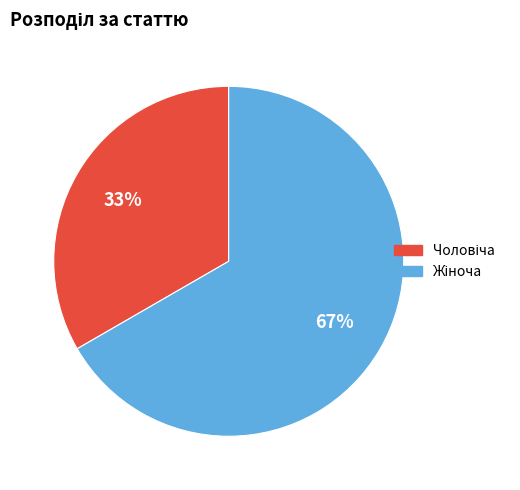

Is there any slice that represents more than half of the pie?

Yes